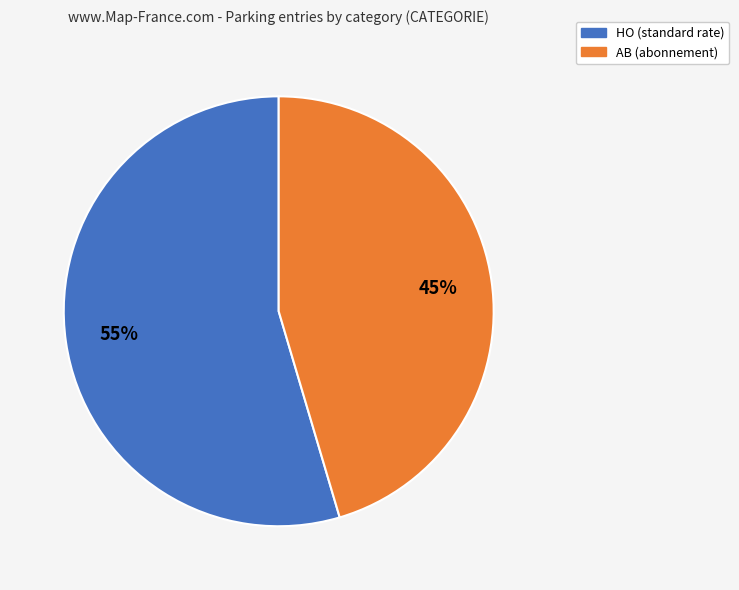

Between HO and AB, which is larger?

HO